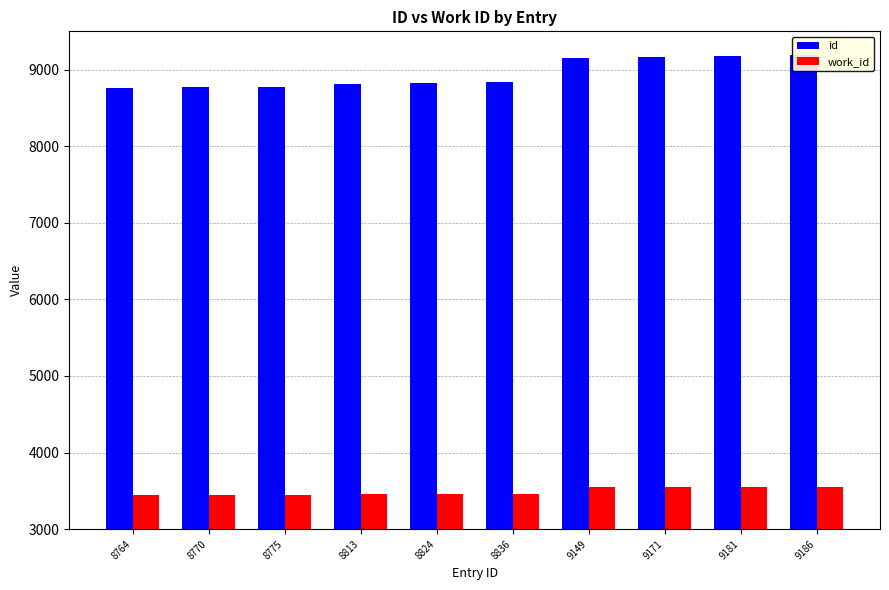

Reading left to right, what are all the values shown in this chart?

id: 8764	8770	8775	8813	8824	8836	9149	9171	9181	9186
work_id: 3446	3447	3447	3454	3456	3460	3546	3548	3549	3549